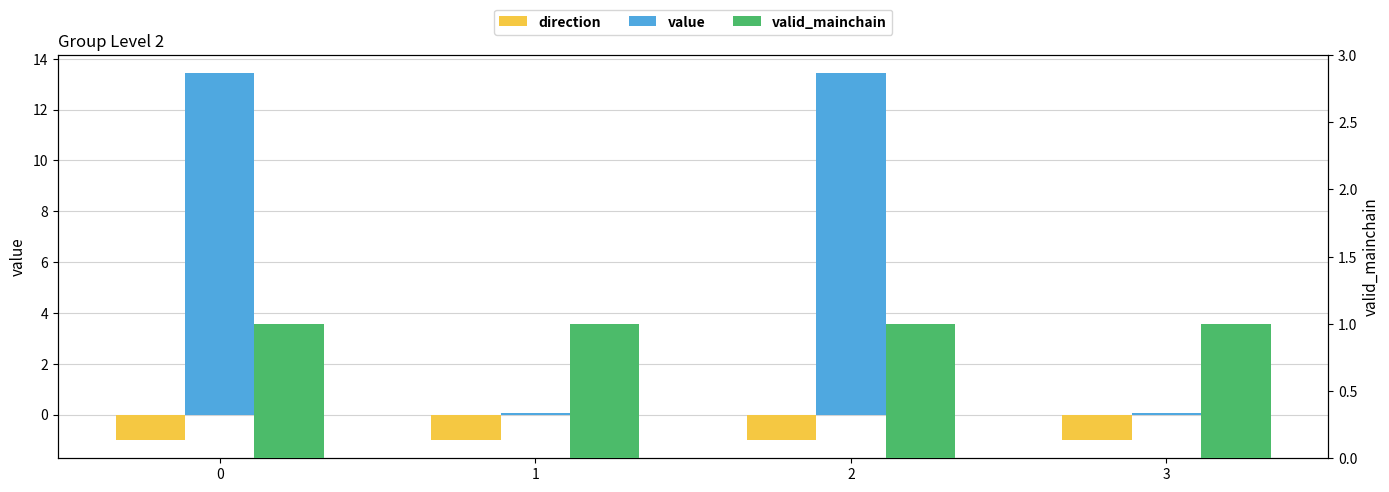

Reading left to right, list all the values displayed in this chart.

direction: 0=-1.0	1=-1.0	2=-1.0	3=-1.0
value: 0=13.4	1=0.0	2=13.4	3=0.0
valid_mainchain: 0=1.0	1=1.0	2=1.0	3=1.0